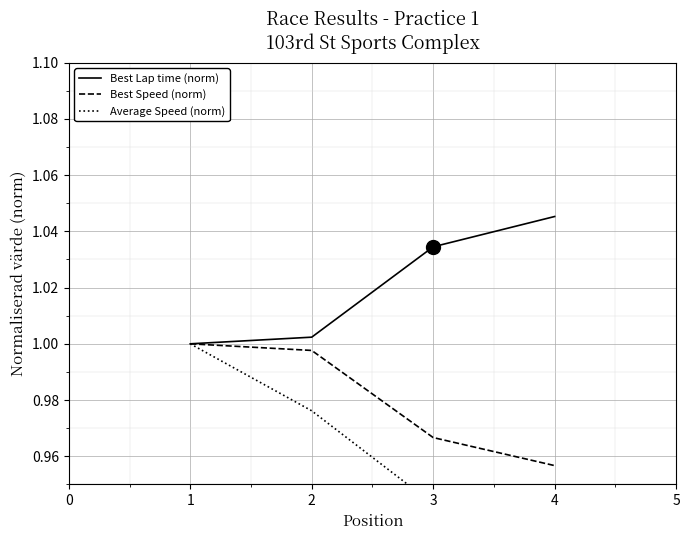

True or false: Best Lap time and Best Speed intersect in this chart.

False